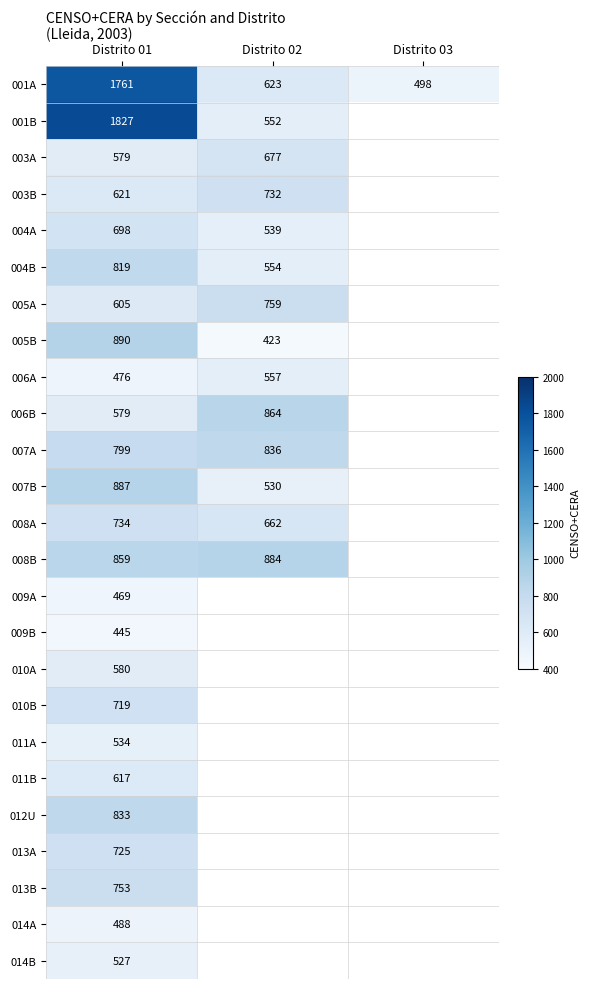

Count the number of data series in this chart.

25